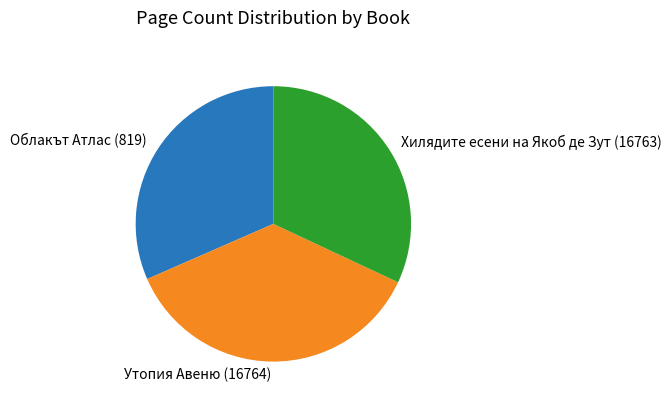

What is the largest slice in the pie chart?

Утопия Авеню (16764)